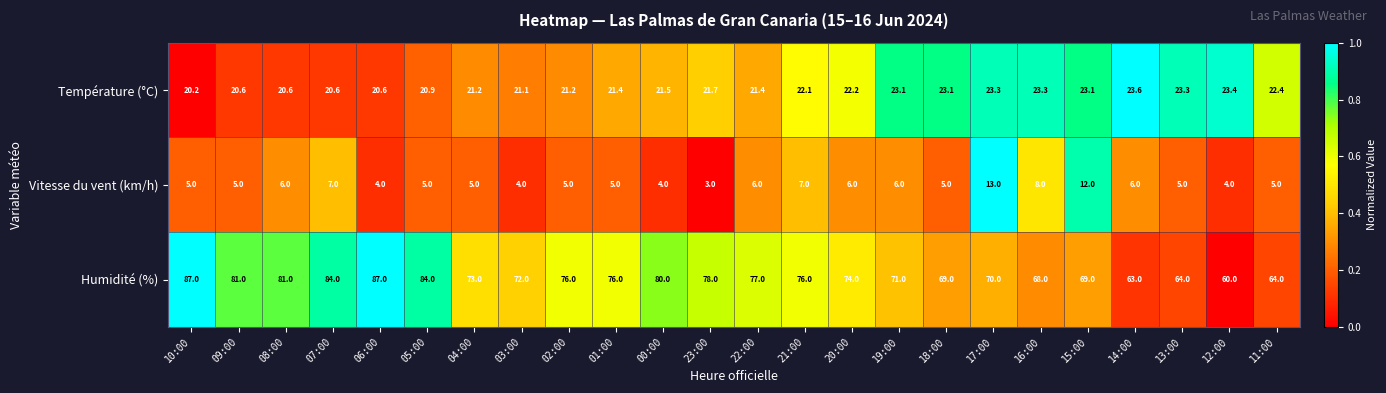

At 01:00, list the series in order from largest to smallest.

Humidité (%), Température (°C), Vitesse du vent (km/h)